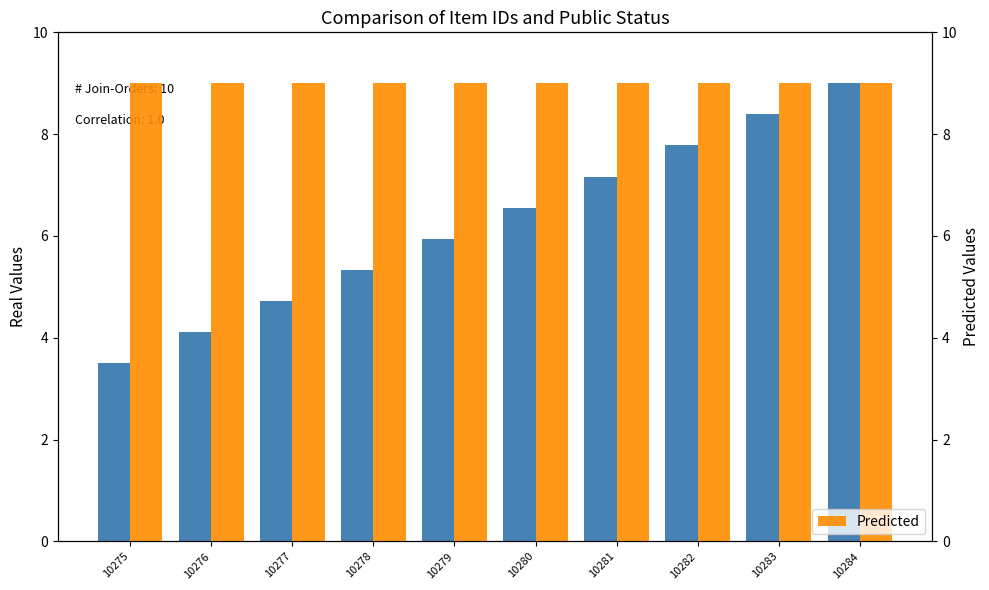

Reading left to right, extract all data points from this chart.

Real Values: 3.5	4.1	4.7	5.3	5.9	6.6	7.2	7.8	8.4	9.0
Predicted: 9.0	9.0	9.0	9.0	9.0	9.0	9.0	9.0	9.0	9.0